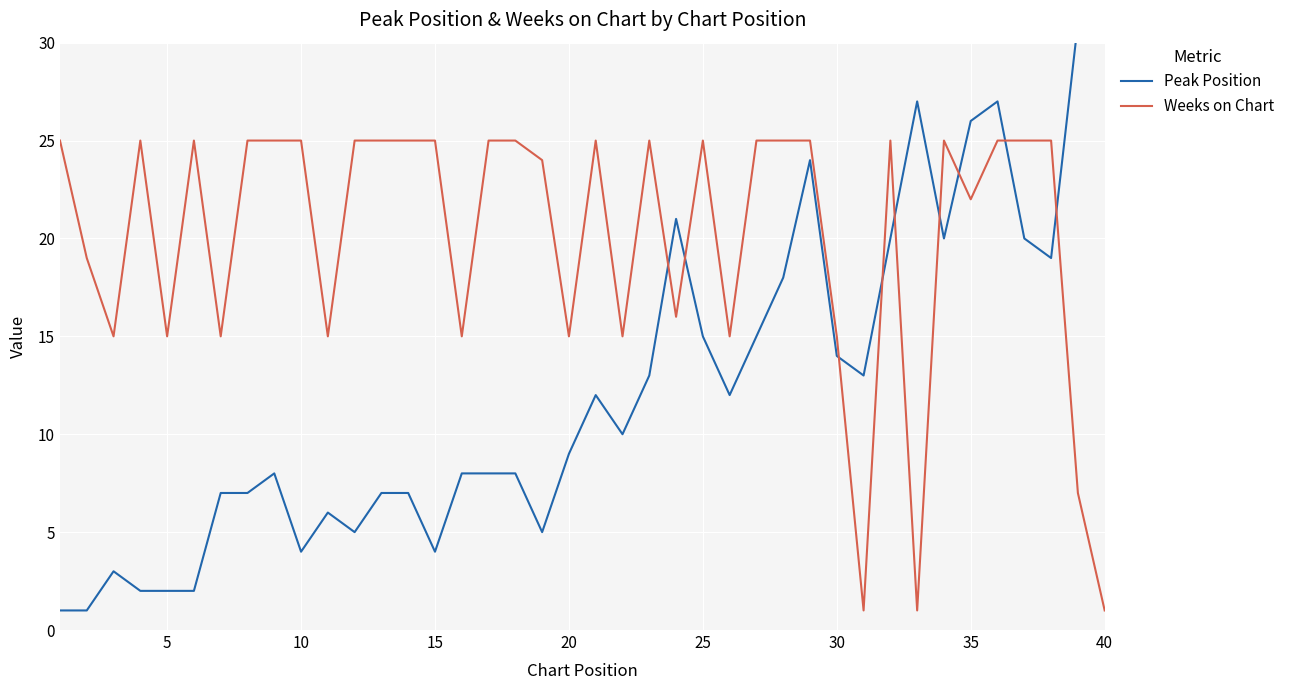

What is the sum of all Weeks on Chart values?

801